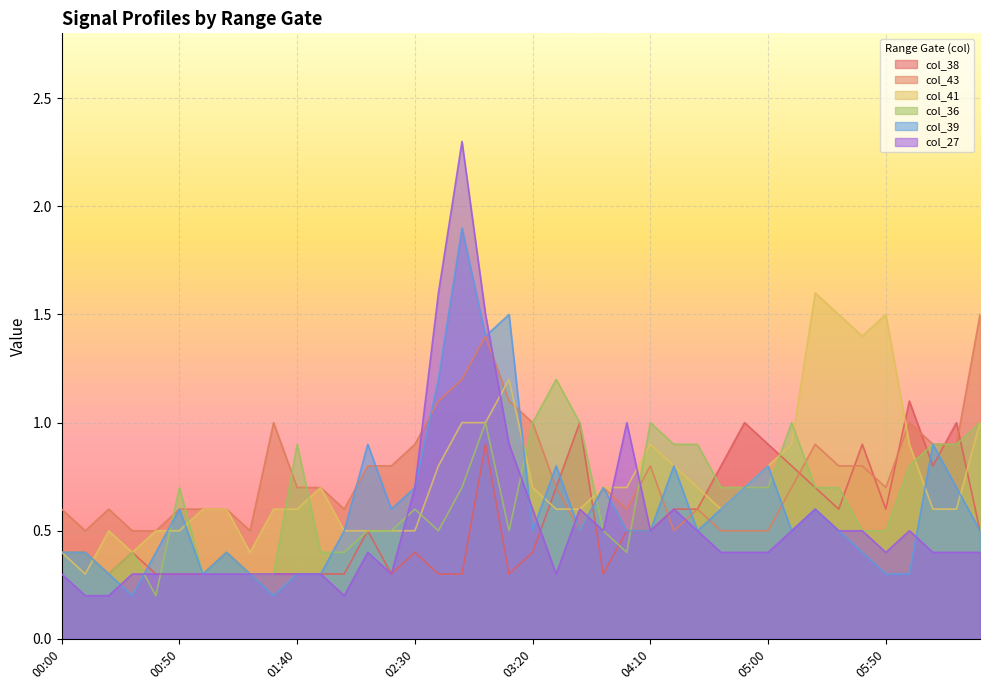

Where do col_38 and col_36 first cross each other?

00:40 and 00:50